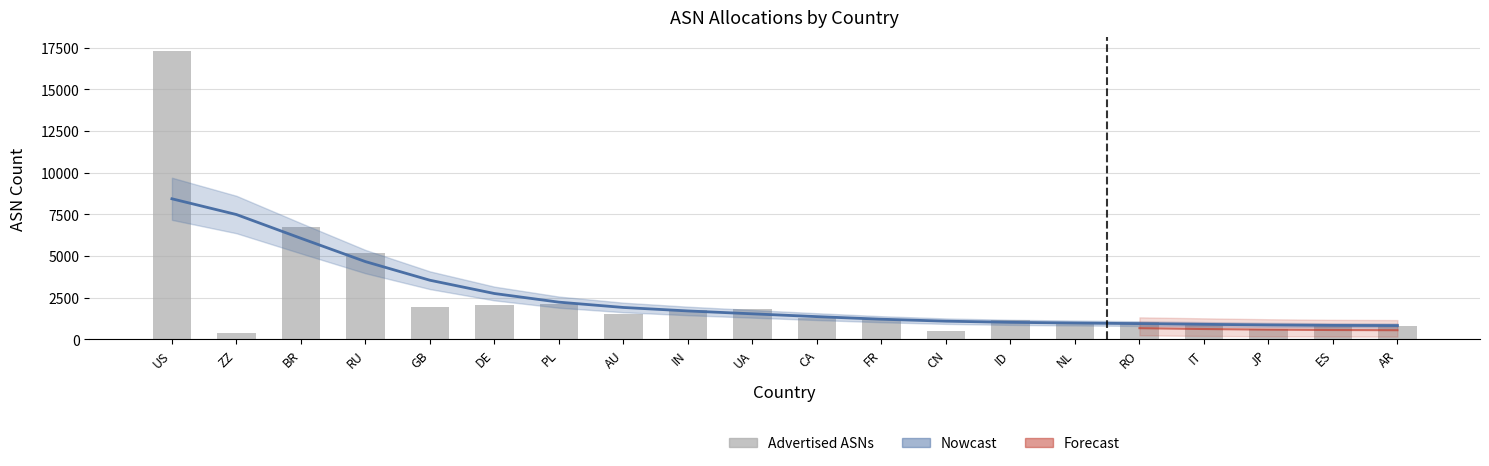

True or false: the data shows 640 at JP.

True